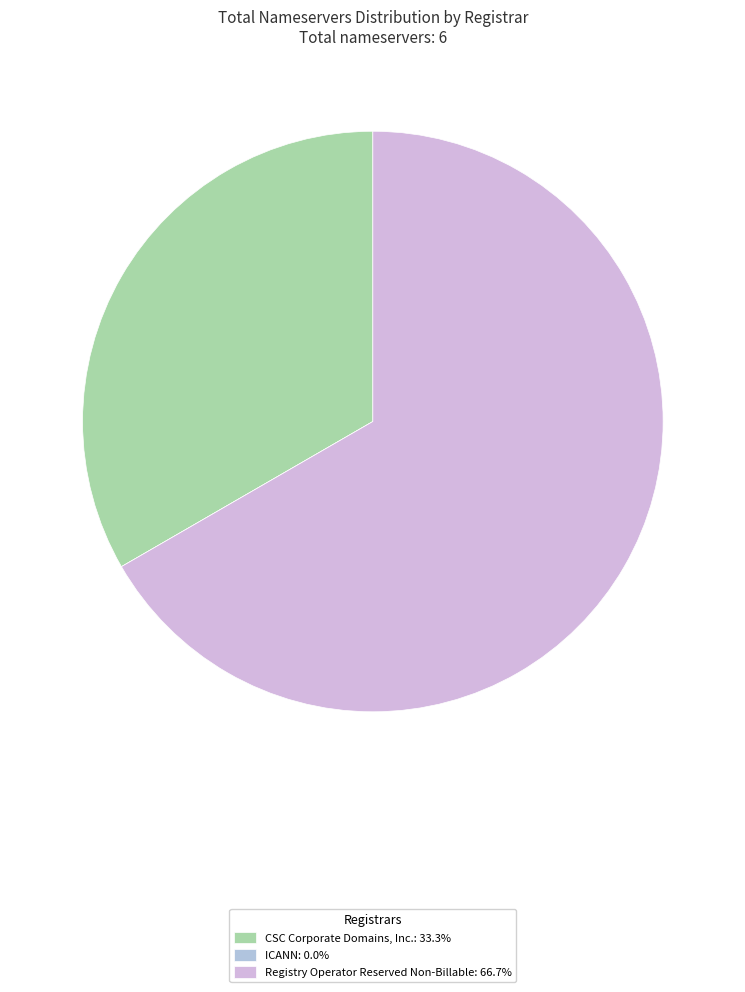

What is the change in value from CSC Corporate Domains, Inc. to ICANN?

-2